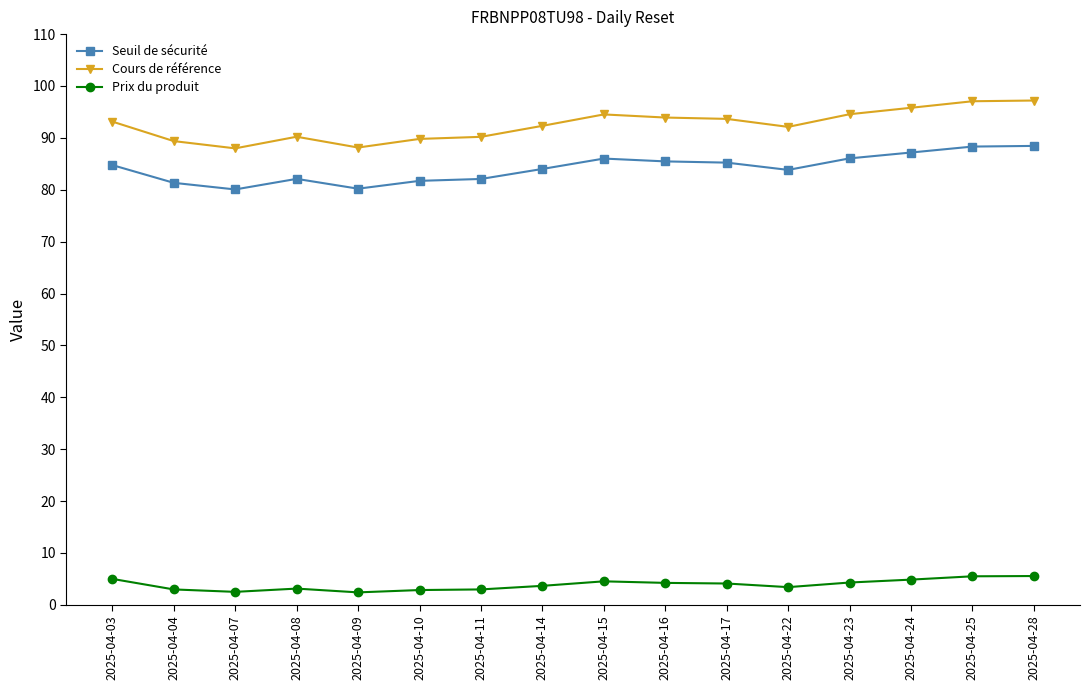

Which series changed the most between 2025-04-09 and 2025-04-28?

Cours de référence